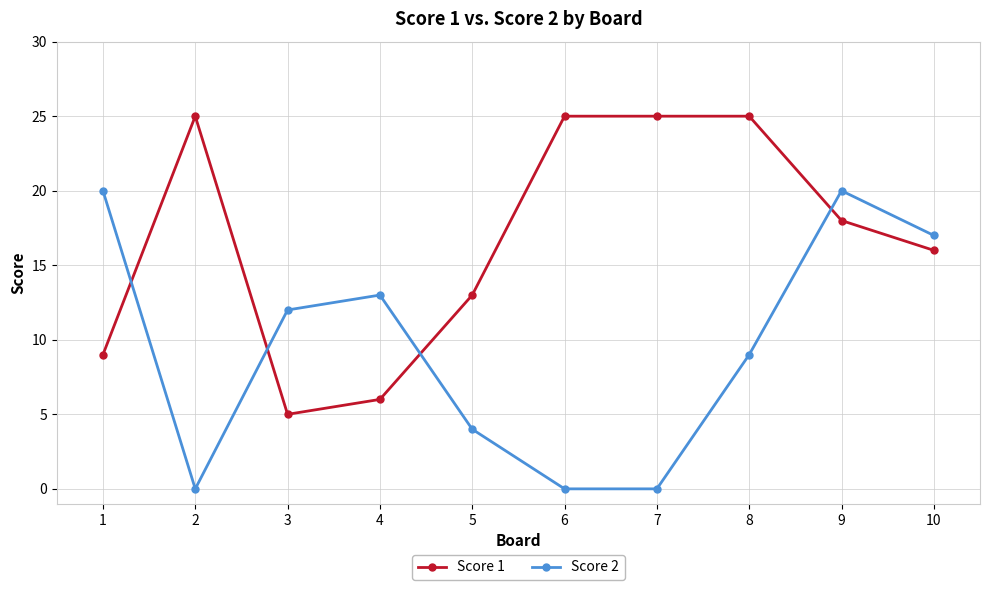

Which series has the largest total across all categories?

Score 1